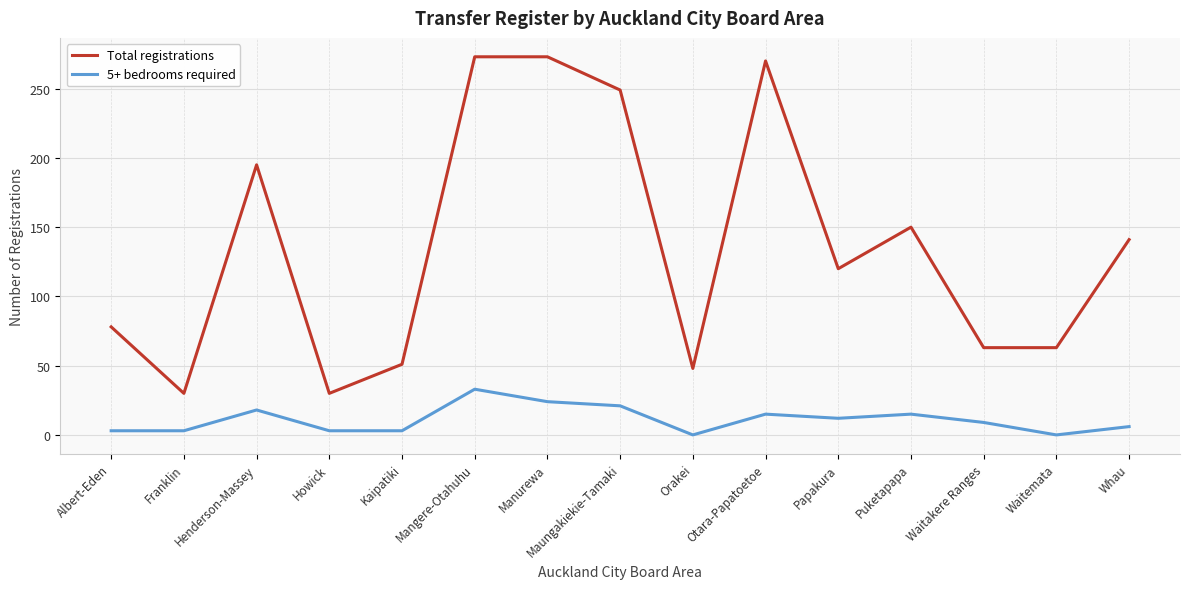

What are all the series names shown in the legend?

Total registrations, 5+ bedrooms required